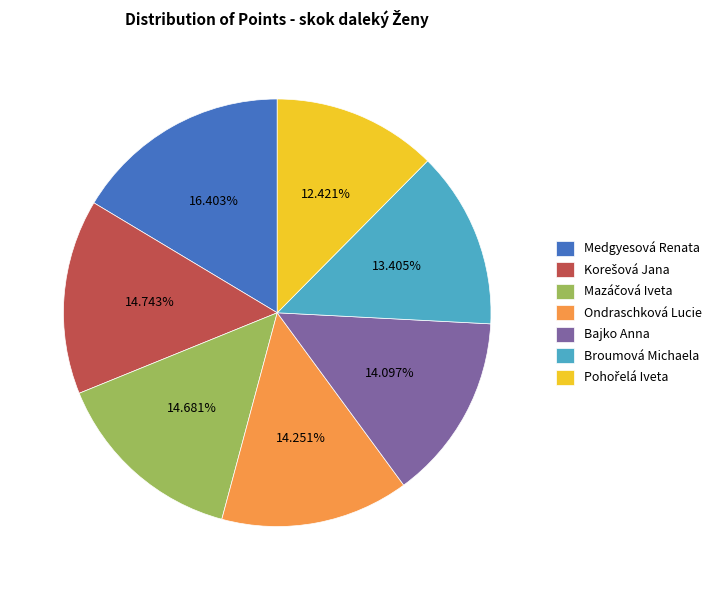

Count the number of slices in the pie.

7